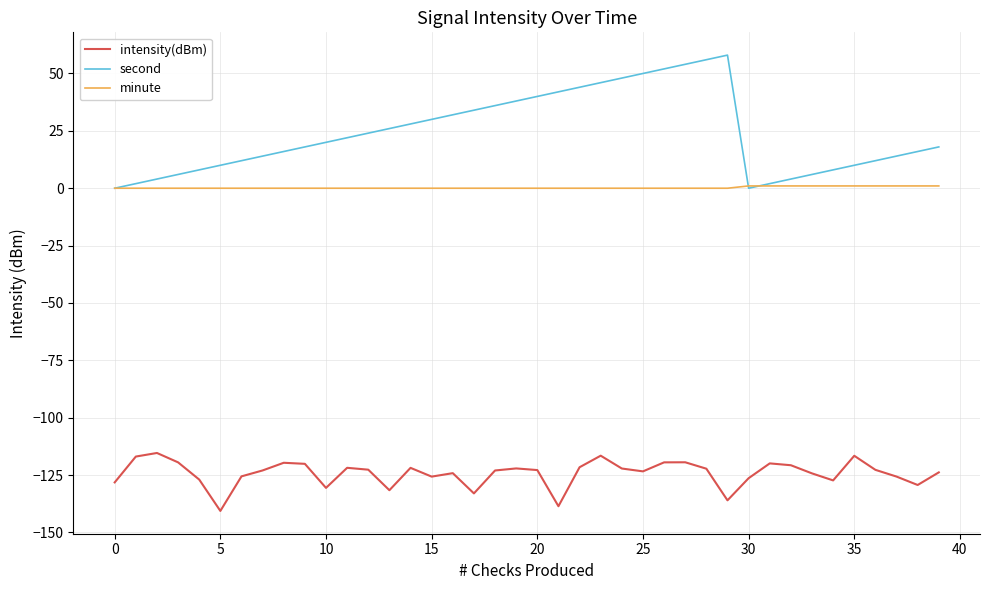

Which series has the widest spread of values?

second